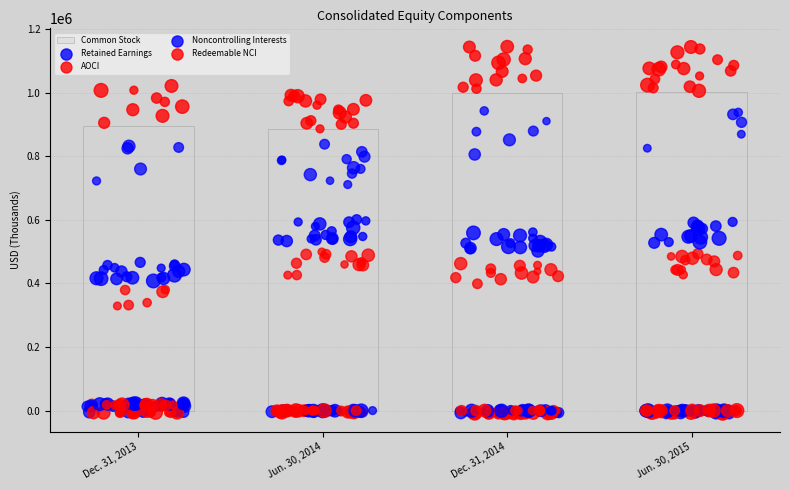

At which category is the sum across all series the highest?

Jun. 30, 2015